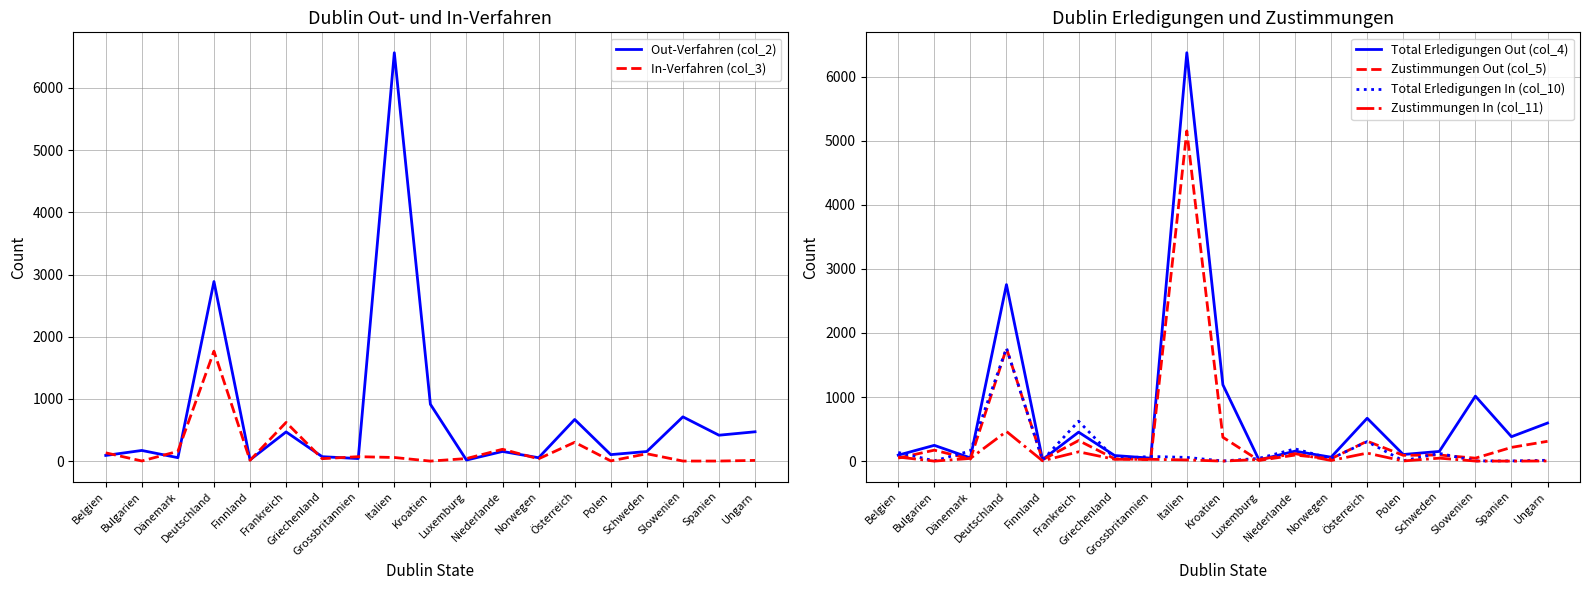

How many lines are shown in the chart?

6